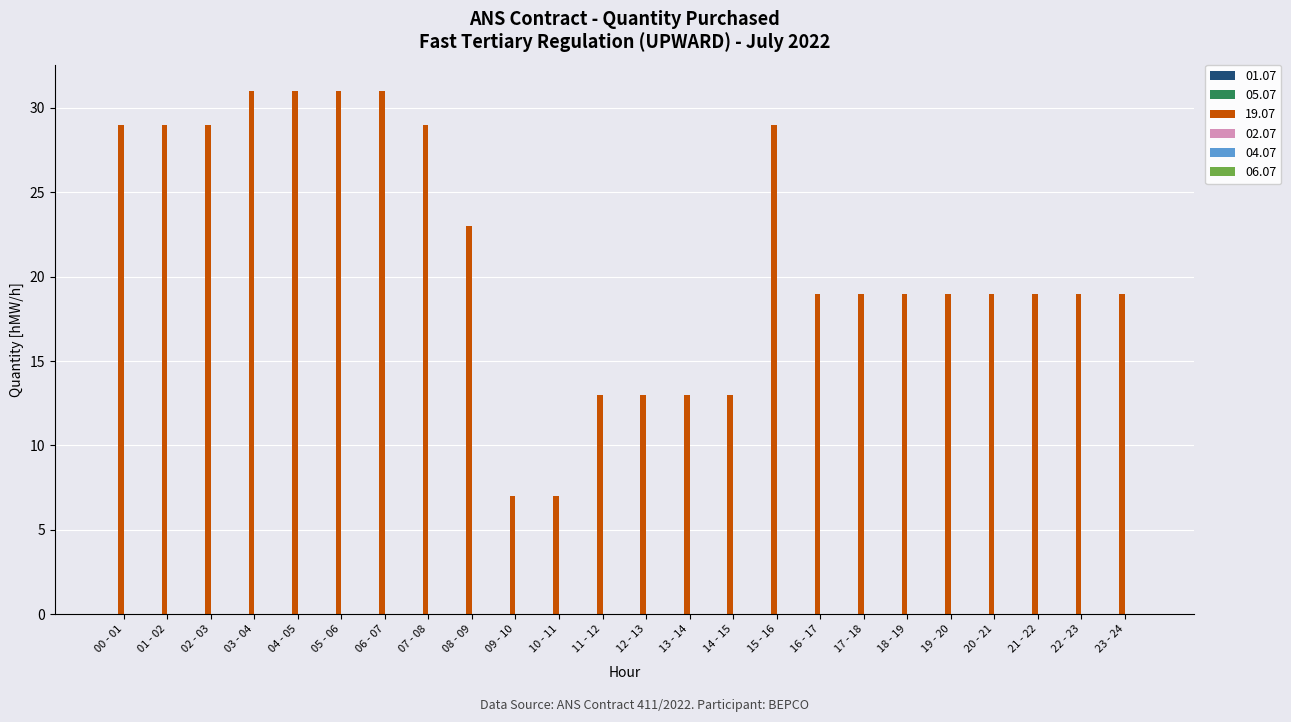

What position from the left is 20 - 21?

21